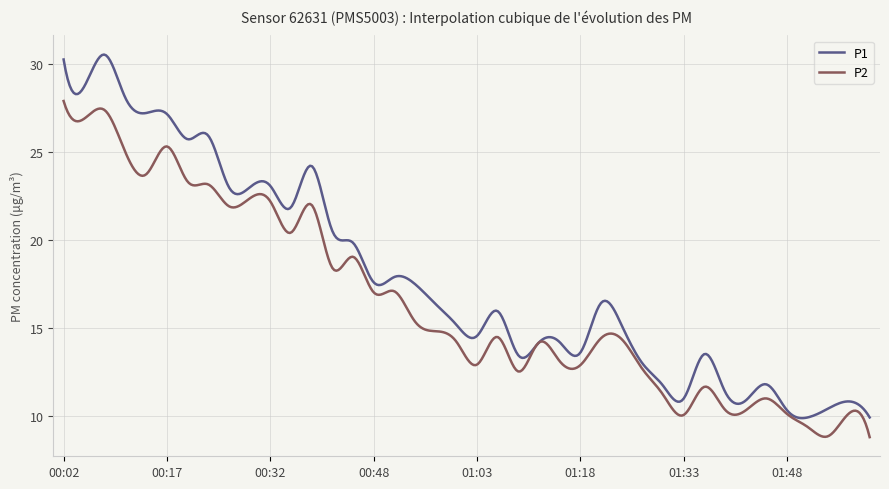

Count the number of data series in this chart.

2